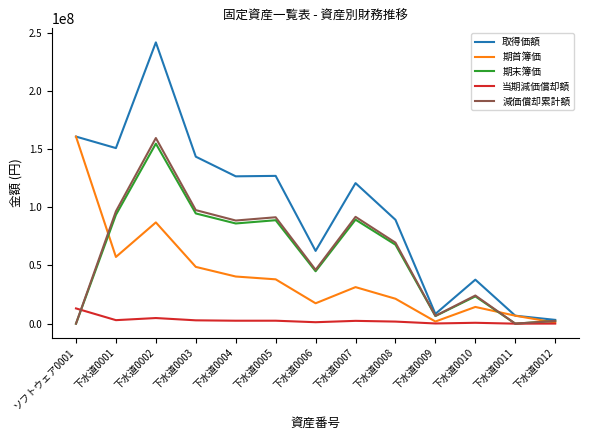

At which label does 当期減価償却額 first exceed 2415294?

ソフトウェア0001